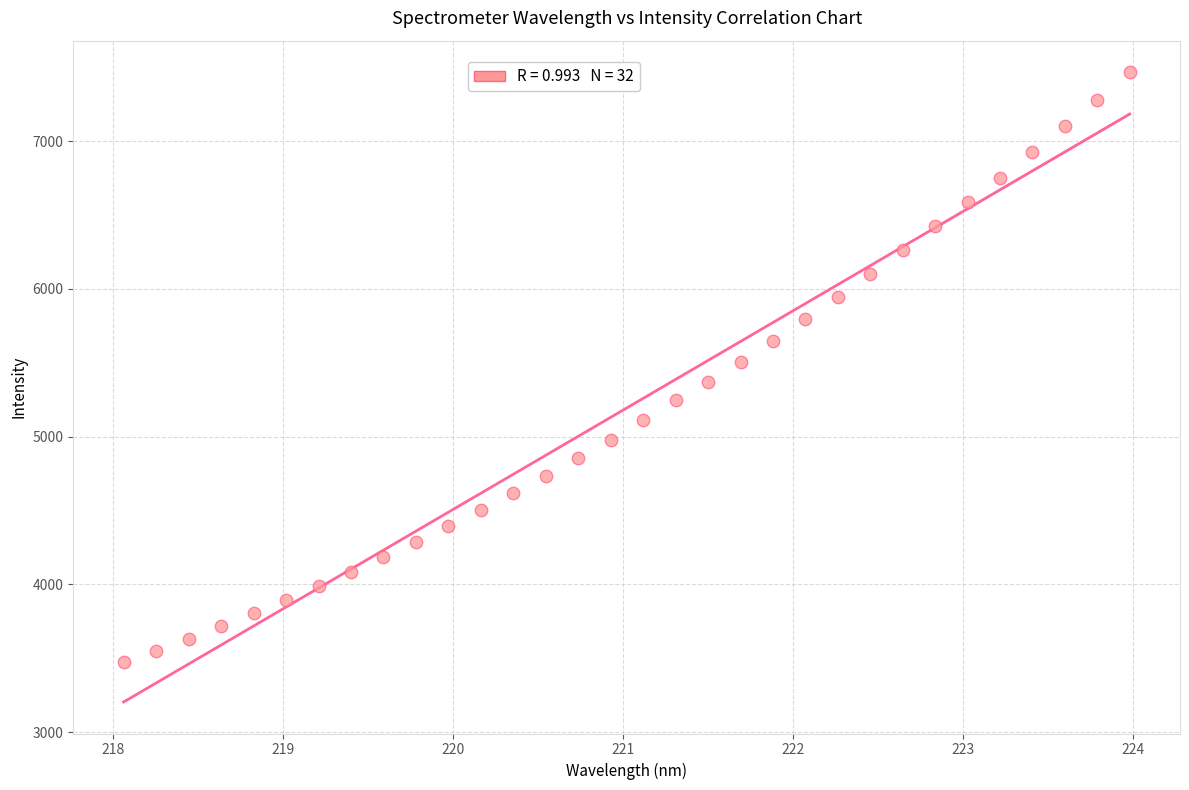

What is the range of Y values (max minus min)?

3995.7